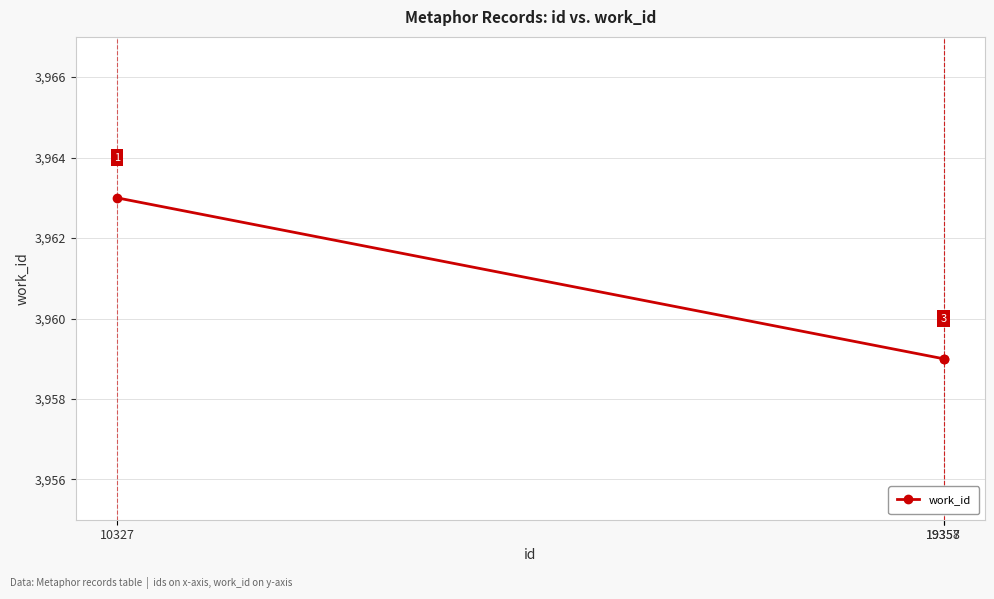

The chart shows a value of 1213 at 19358. True or false?

False